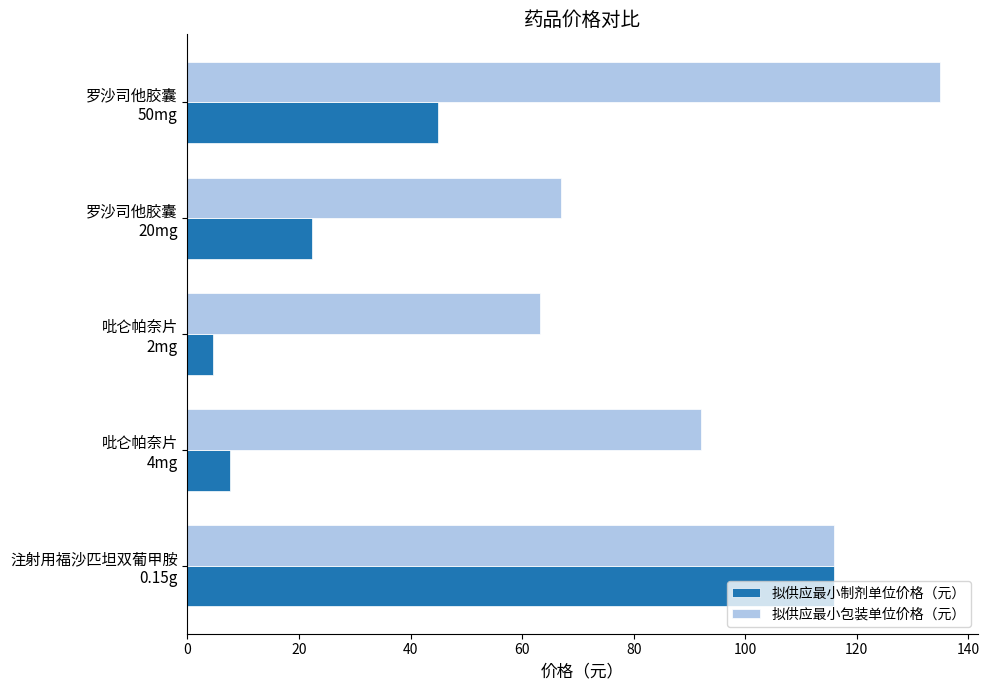

Which series has the largest total across all categories?

拟供应最小包装单位价格（元）